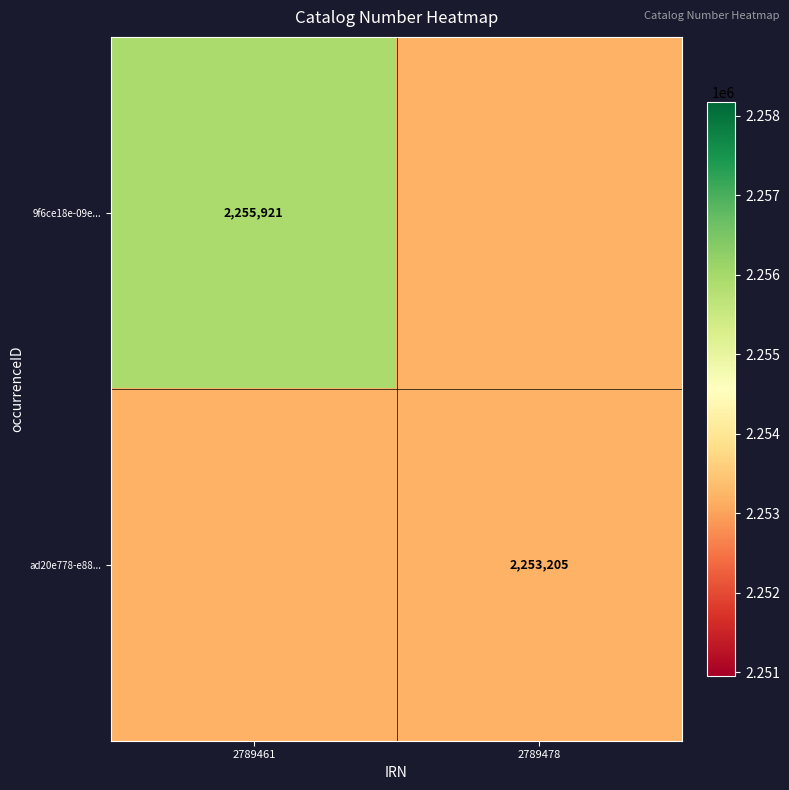

Is it true that 9f6ce18e-09e... equals 1009755 at 2789461?

False